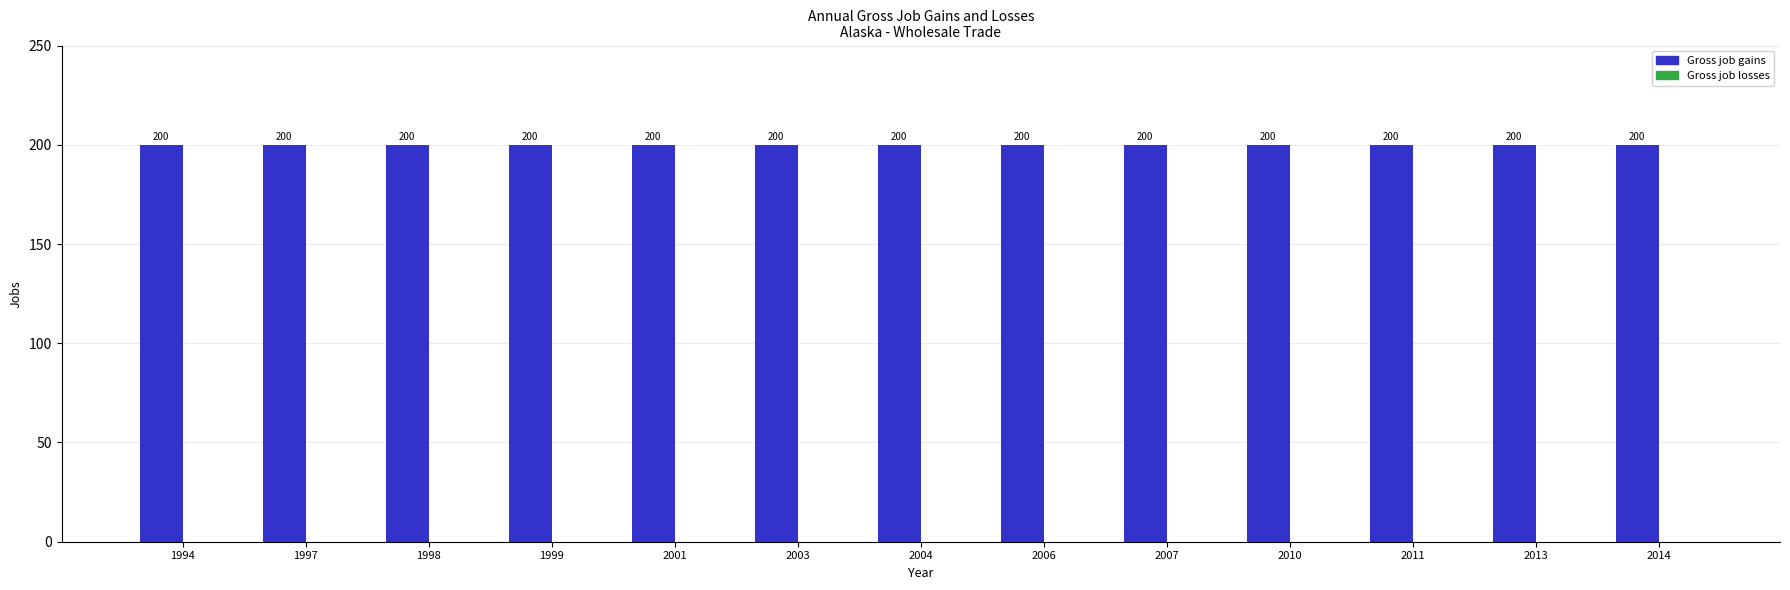

Rank the categories by Gross job gains value from highest to lowest.

1994, 1997, 1998, 1999, 2001, 2003, 2004, 2006, 2007, 2010, 2011, 2013, 2014